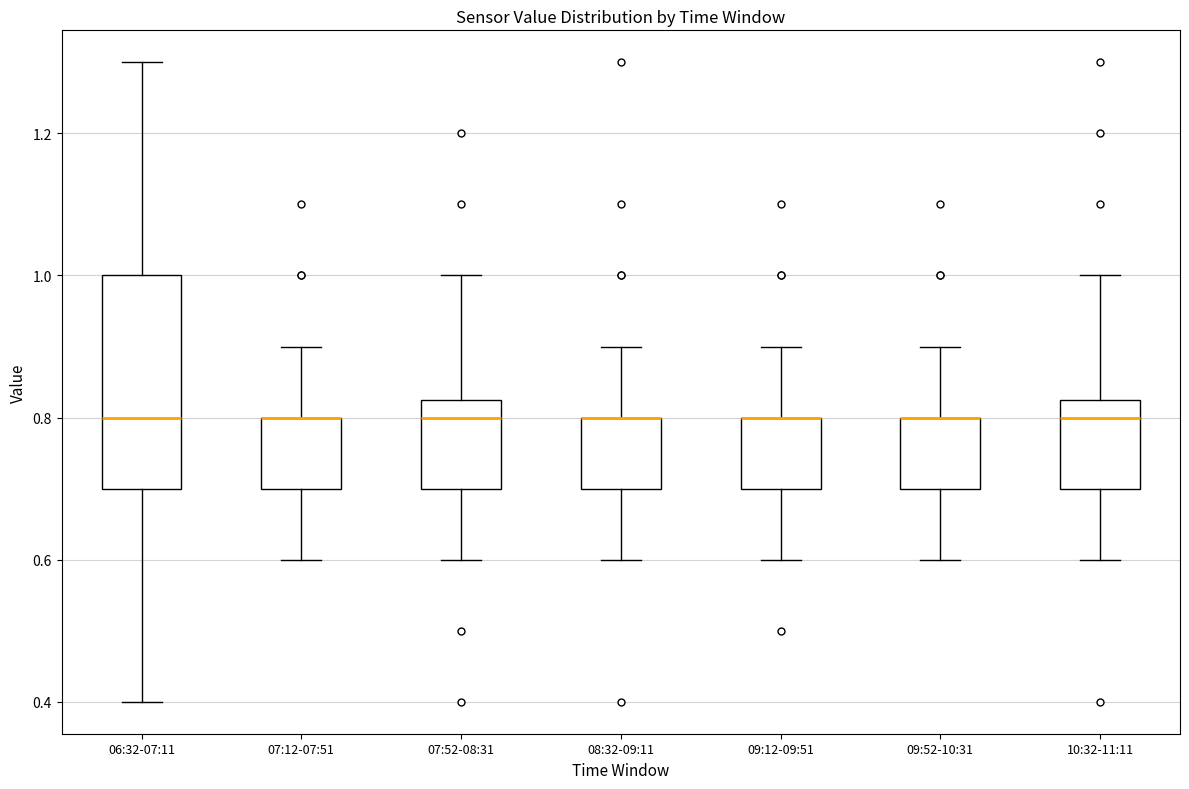

Reading left to right, transcribe this box plot: for each box, give where its median line is, the range the box spans, and where its two whiskers end, as read against the y-axis. The values are not printed on the chart, so give them approximately, as read against the axis.

06:32-07:11: median 0.80, box 0.70 to 1.00, whiskers 0.40 to 1.30
07:12-07:51: median 0.80 (drawn on the box's upper edge), box 0.70 to 0.80, whiskers 0.60 to 0.90
07:52-08:31: median 0.80, box 0.70 to 0.82, whiskers 0.60 to 1.00
08:32-09:11: median 0.80 (drawn on the box's upper edge), box 0.70 to 0.80, whiskers 0.60 to 0.90
09:12-09:51: median 0.80 (drawn on the box's upper edge), box 0.70 to 0.80, whiskers 0.60 to 0.90
09:52-10:31: median 0.80 (drawn on the box's upper edge), box 0.70 to 0.80, whiskers 0.60 to 0.90
10:32-11:11: median 0.80, box 0.70 to 0.82, whiskers 0.60 to 1.00